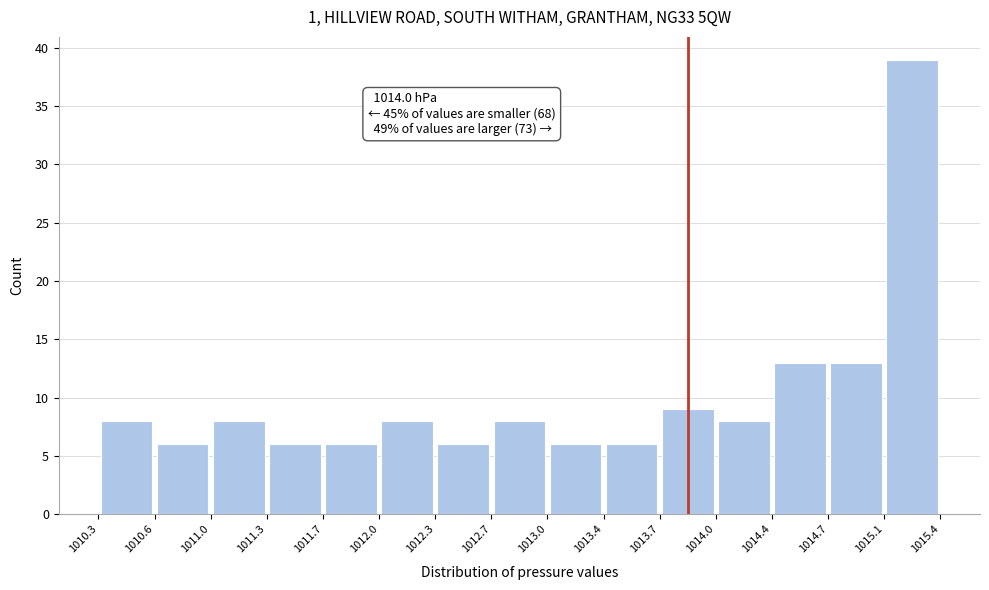

Which range on the x-axis has the tallest bar?

1015.1 to 1015.4